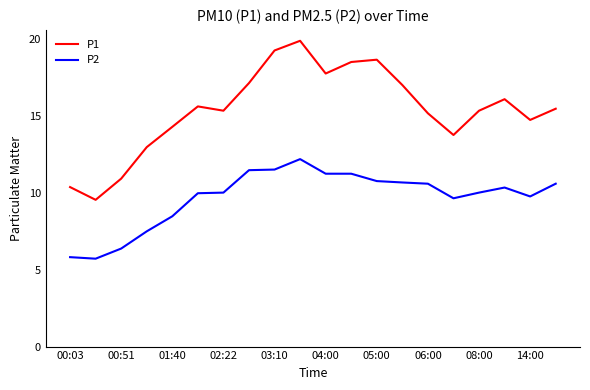

True or false: P1 and P2 cross at least once.

False